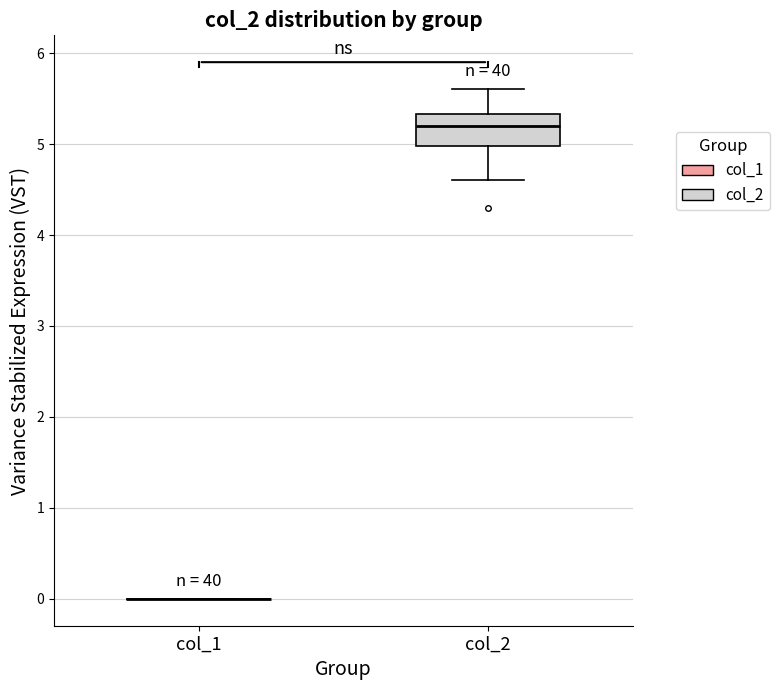

Reading left to right, read every box against the y-axis: the position of its median line, the range the box covers, and the ends of its whiskers. The values are not printed on the chart, so give them approximately, as read against the axis.

col_1: box collapsed to a line at 0.0, whiskers 0.0 to 0.0
col_2: median 5.2, box 5.0 to 5.3, whiskers 4.6 to 5.6